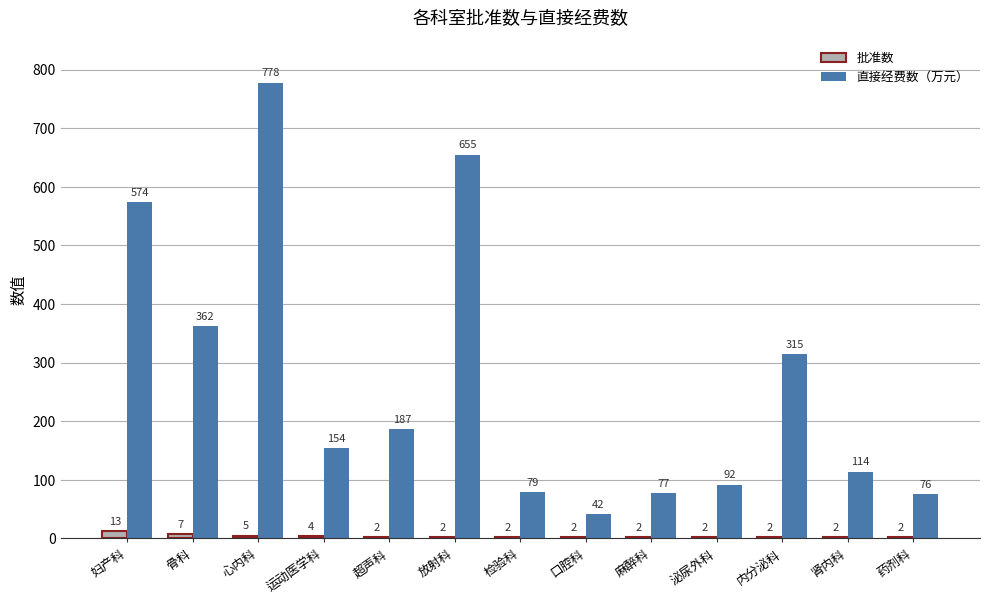

Reading left to right, extract all data points from this chart.

批准数: 妇产科=13	骨科=7	心内科=5	运动医学科=4	超声科=2	放射科=2	检验科=2	口腔科=2	麻醉科=2	泌尿外科=2	内分泌科=2	肾内科=2	药剂科=2
直接经费数: 妇产科=574	骨科=362	心内科=778	运动医学科=154	超声科=187	放射科=655	检验科=79	口腔科=42	麻醉科=77	泌尿外科=92	内分泌科=315	肾内科=114	药剂科=76